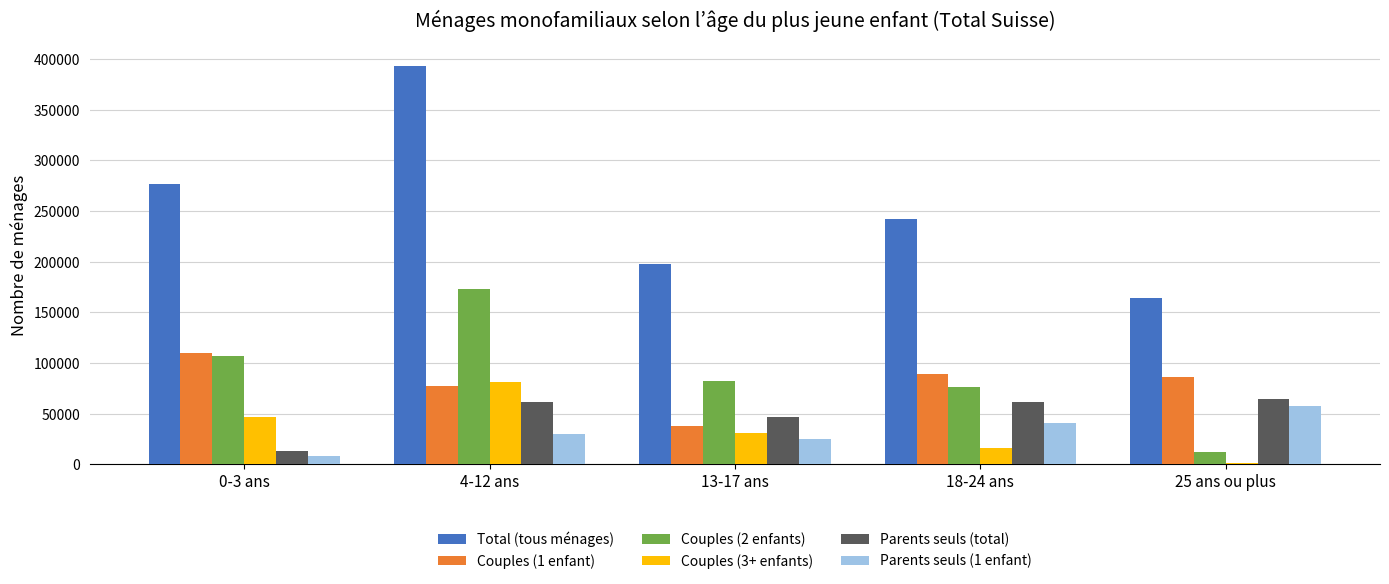

Between 0-3 ans and 4-12 ans, which series saw the biggest shift?

Total (tous ménages)